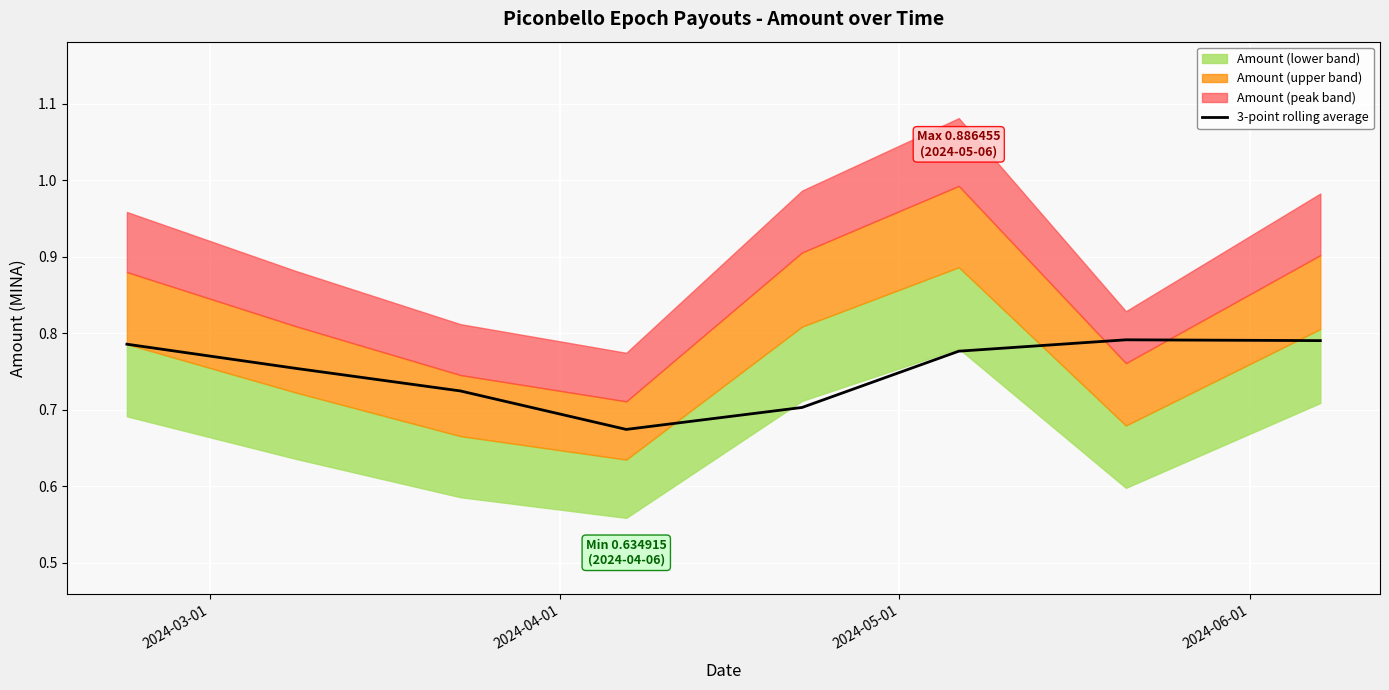

Is it true that the value at 2024-06-01 is 0.7?

True